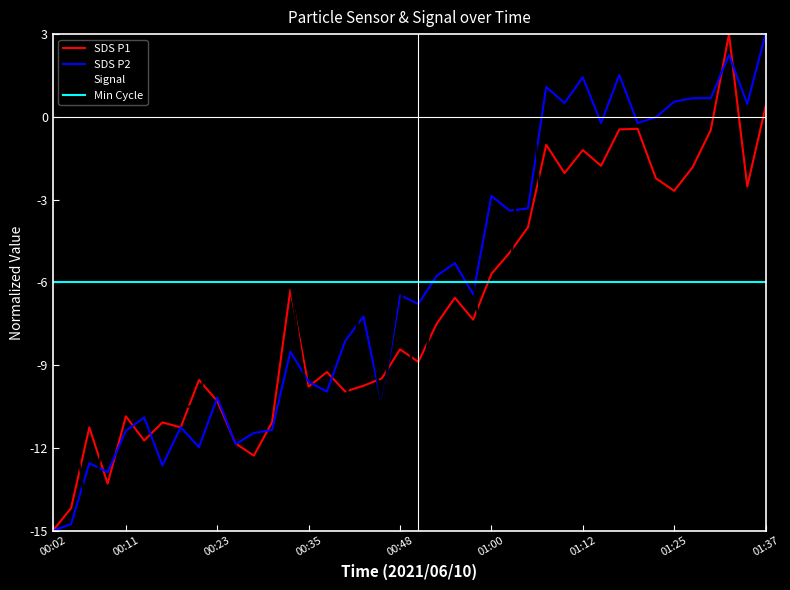

True or false: SDS P1 has more than 2 points higher than both neighbors.

True